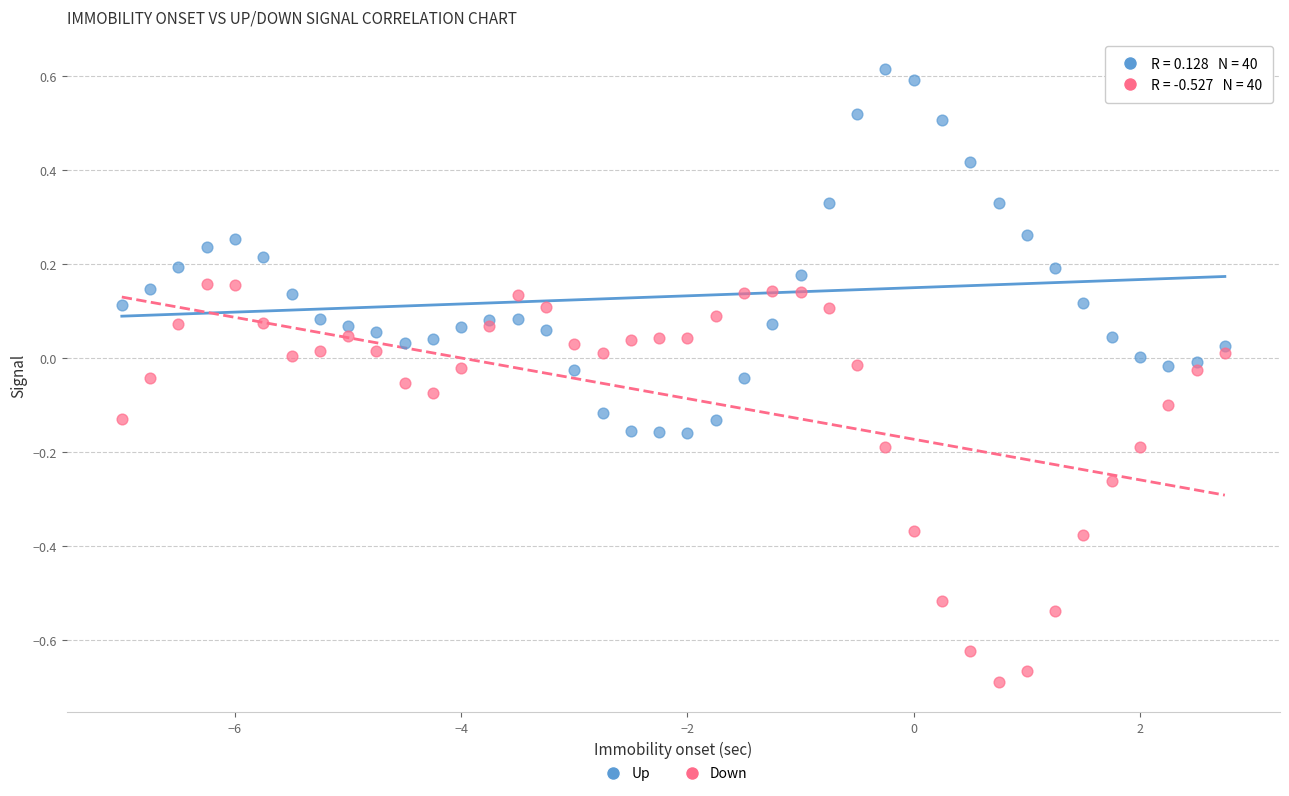

What is the X range (max minus min) for the scatter plot?

9.8